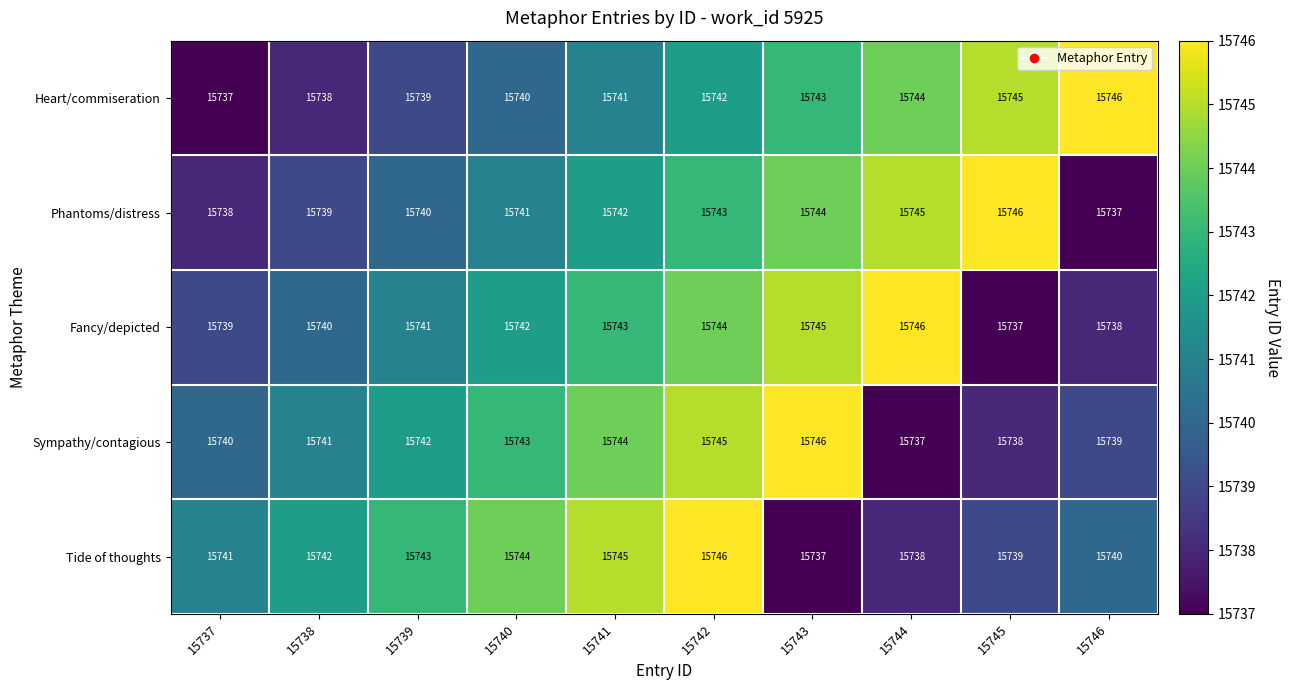

What is the difference between the maximum and minimum values in the Phantoms/distress series?

9